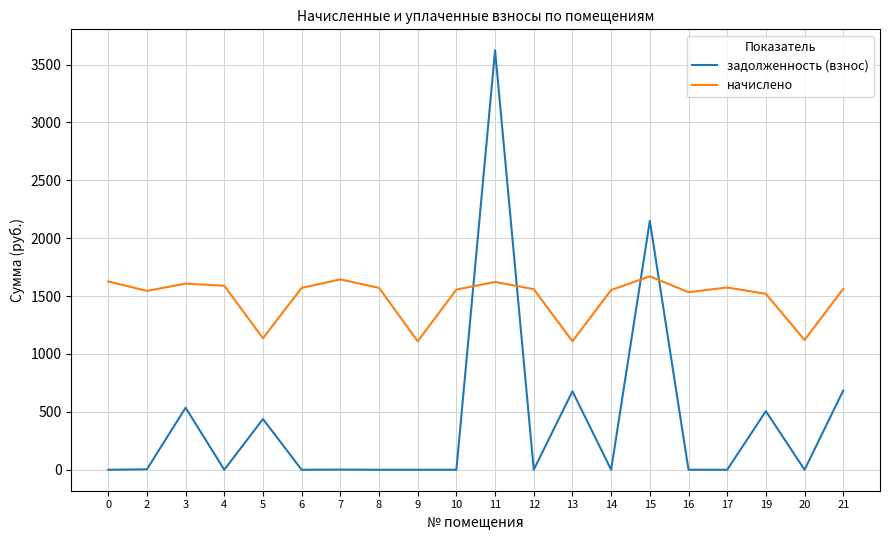

What is the highest value of the начислено series?

1670.2